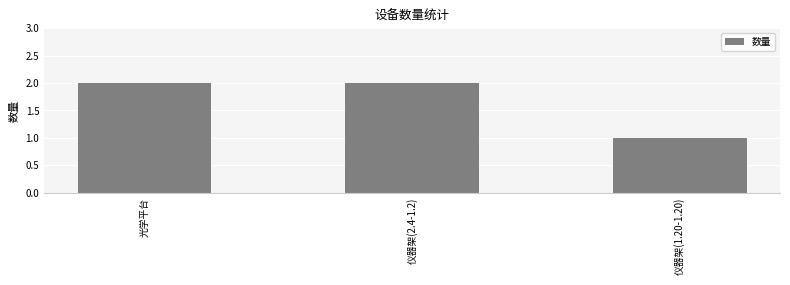

Reading left to right, extract all data points from this chart.

光学平台=2	仪器架(2.4-1.2)=2	仪器架(1.20-1.20)=1